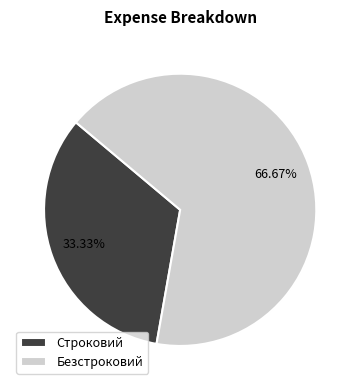

To the nearest percent, what is the average slice percentage?

50%